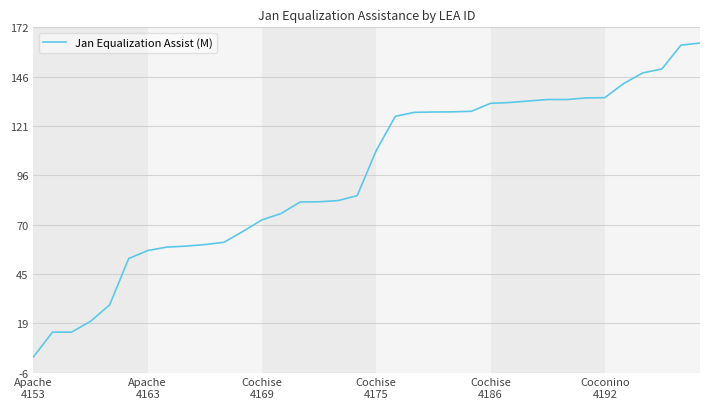

What is the greatest value displayed?

163.6